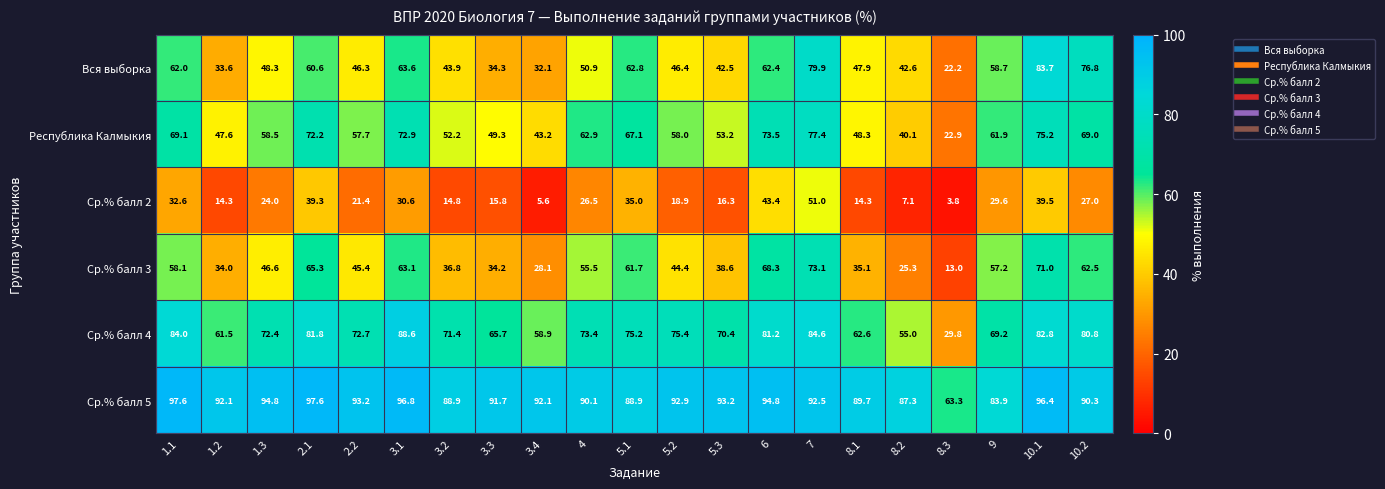

Is it true that Ср.% балл 4 equals 69.2 at 9?

True